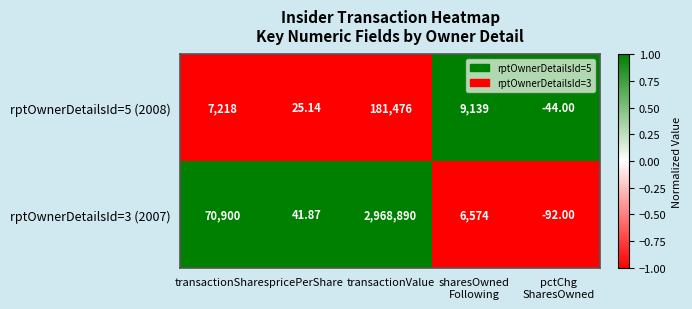

At which category is the sum across all series the highest?

transactionValue